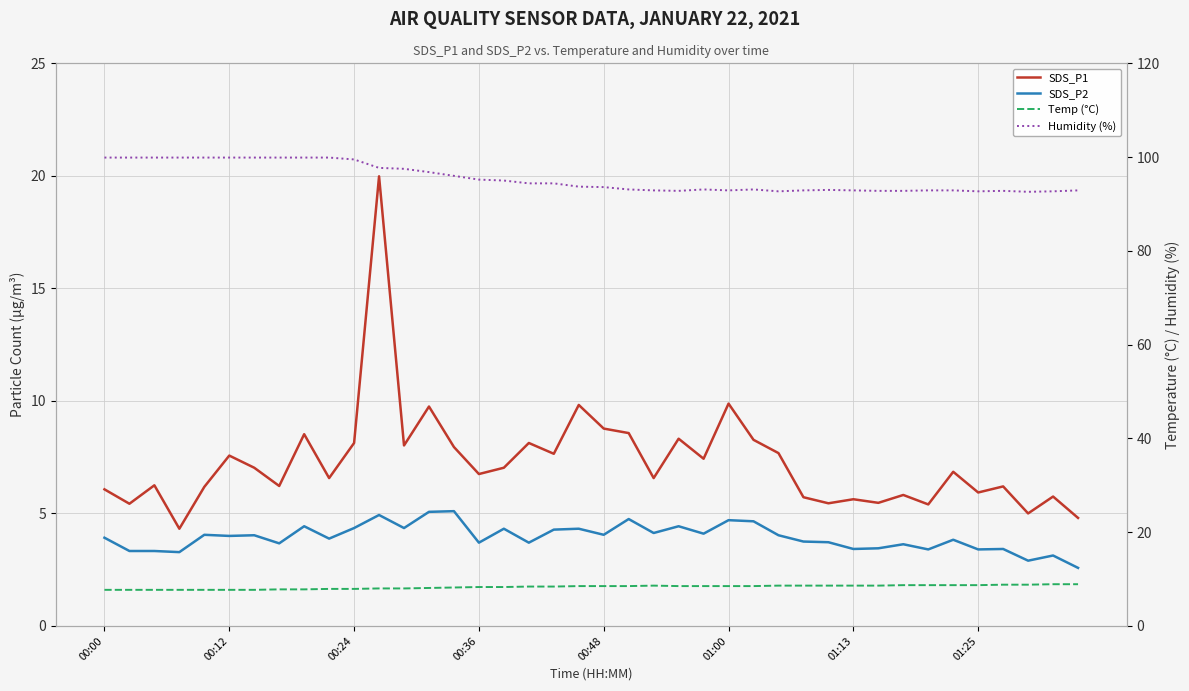

The SDS_P2 series shows 3.5 at 31. True or false?

True